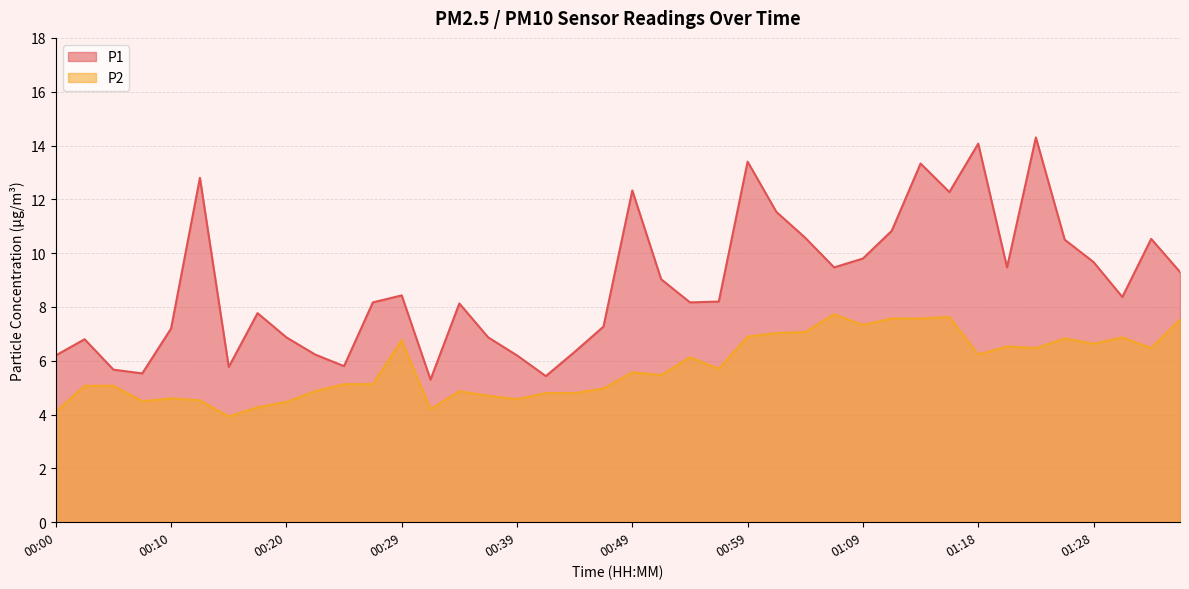

At 00:47, list the series in order from smallest to largest.

P2, P1